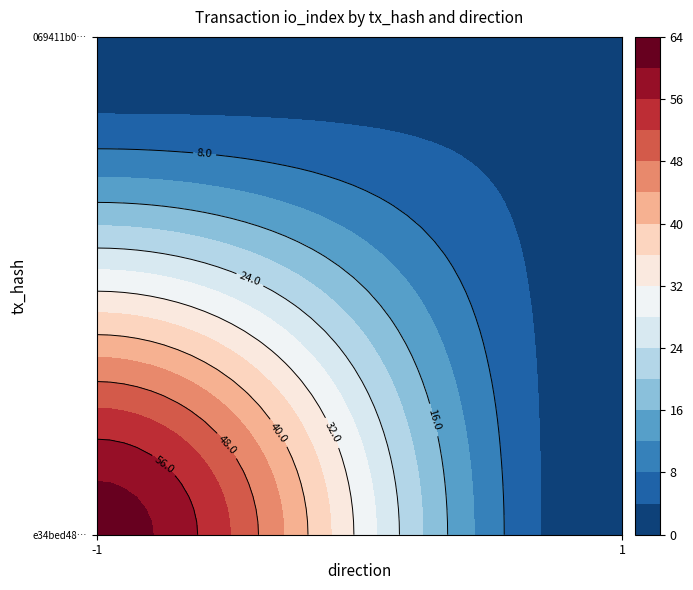

At direction, list the series in order from largest to smallest.

069411b0a1adf2957d24cd0b70e3533b222f460, e34bed480c54a08ef1779722db7f2ee1d268053